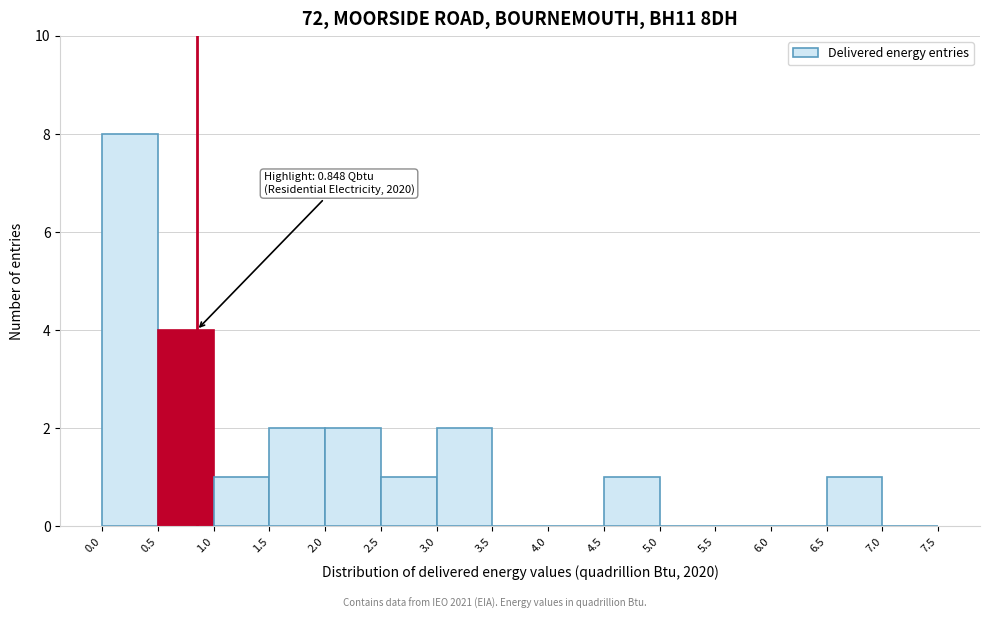

Over which range of the x-axis is the bar tallest?

0.0 to 0.5